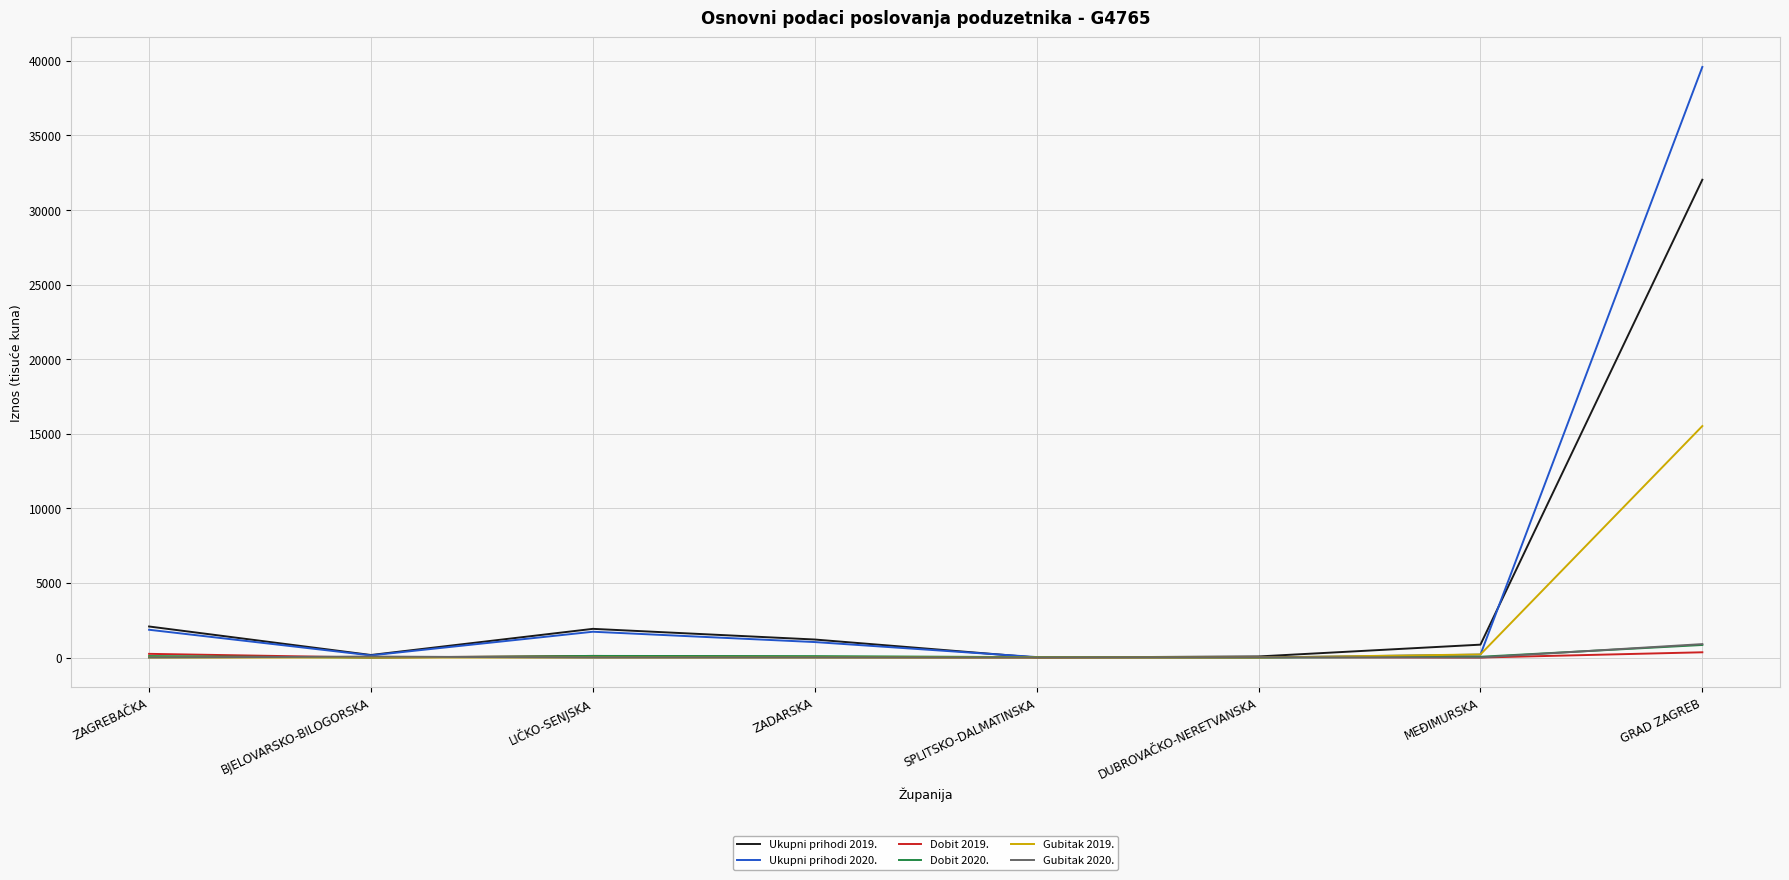

Count the number of data series in this chart.

6